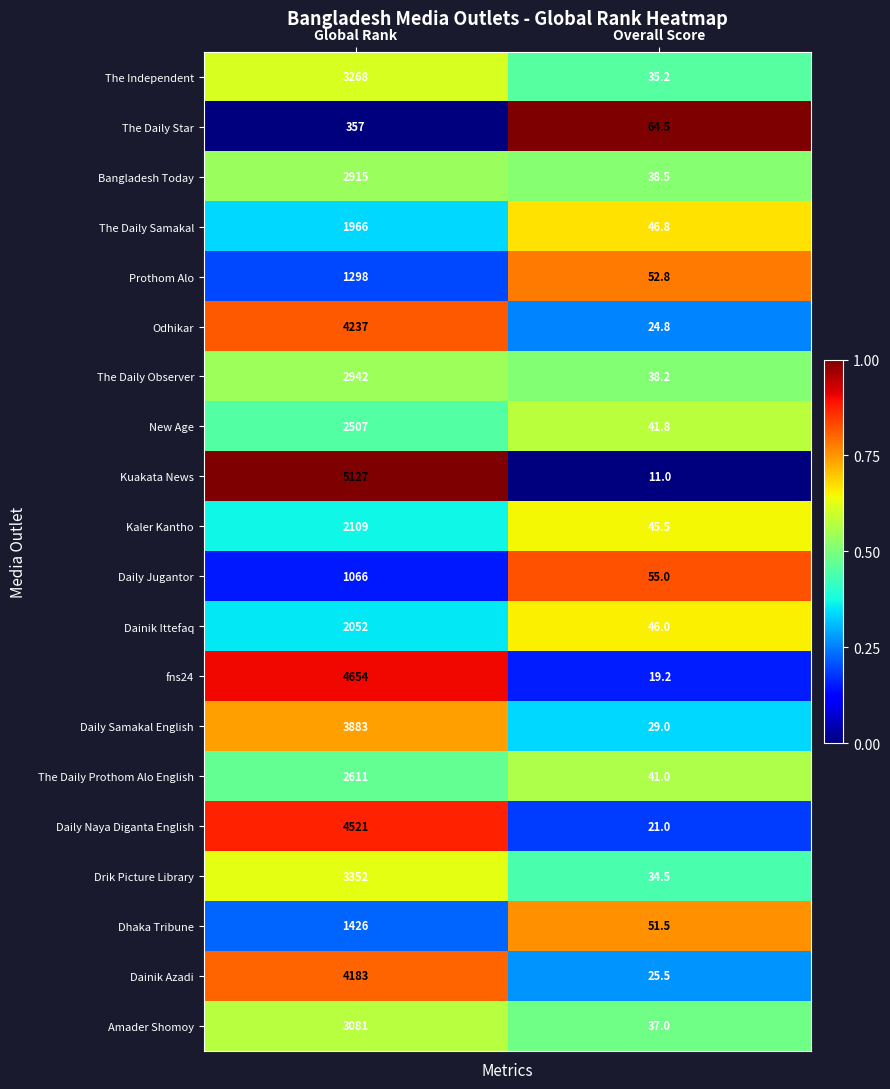

The Bangladesh Today series shows 38.5 at Overall Score. True or false?

True